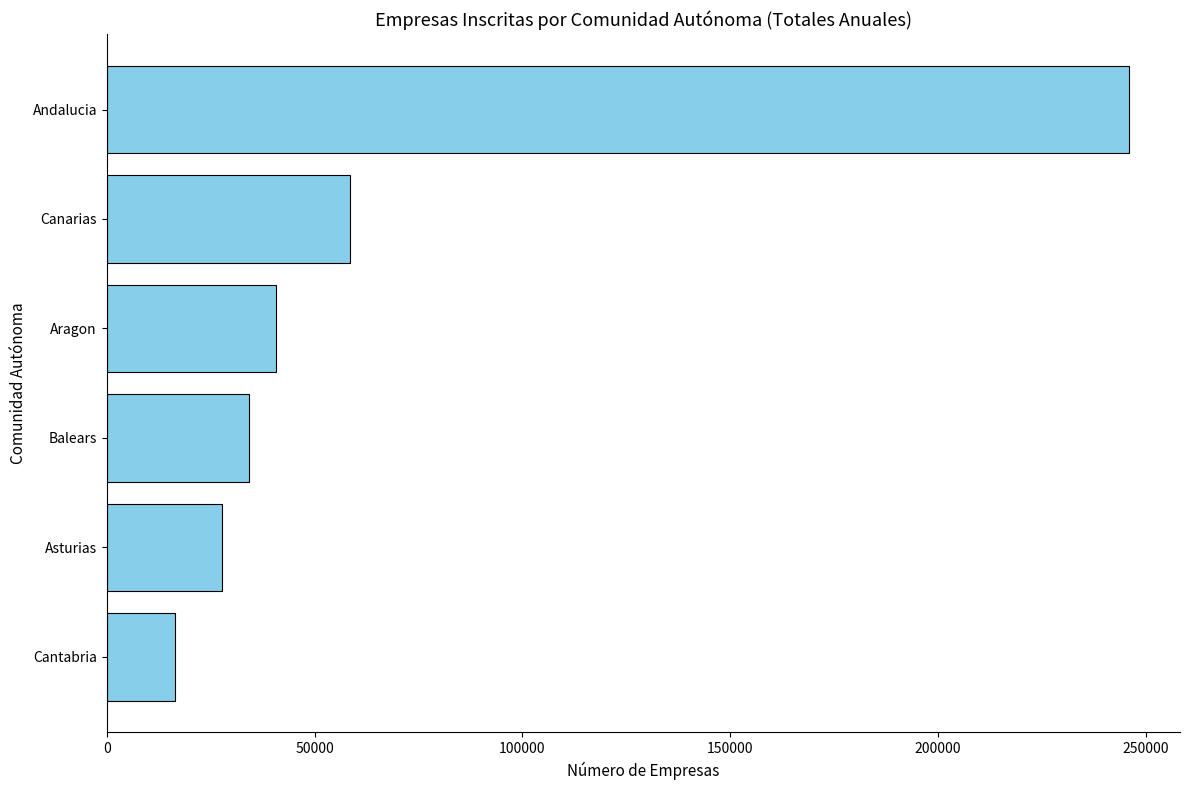

What is the label of the 3rd bar from the top?

Aragon